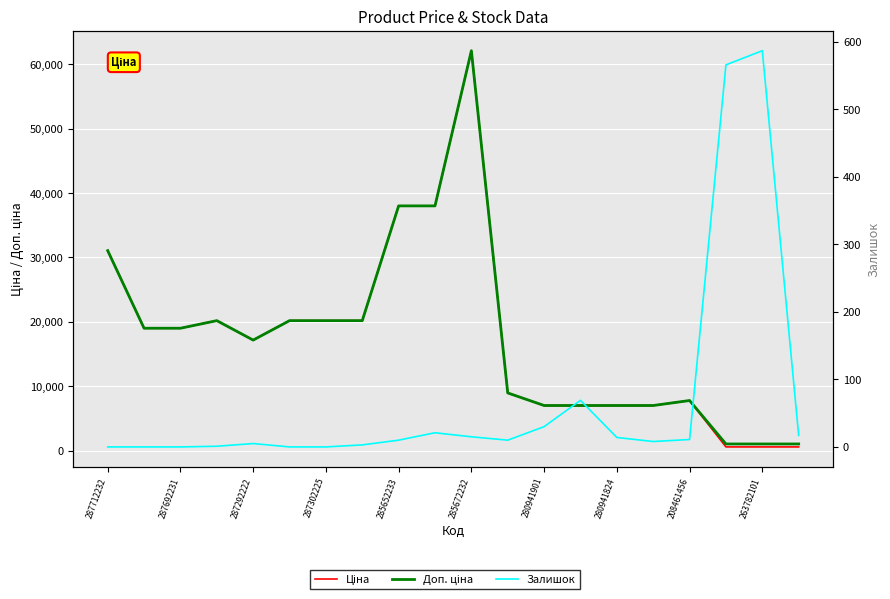

Is it true that Ціна equals 7002.6 at 15?

True